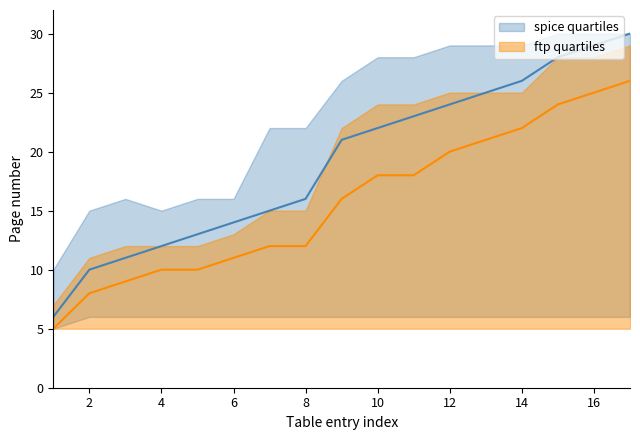

At how many categories does at least one series exceed 13?

16